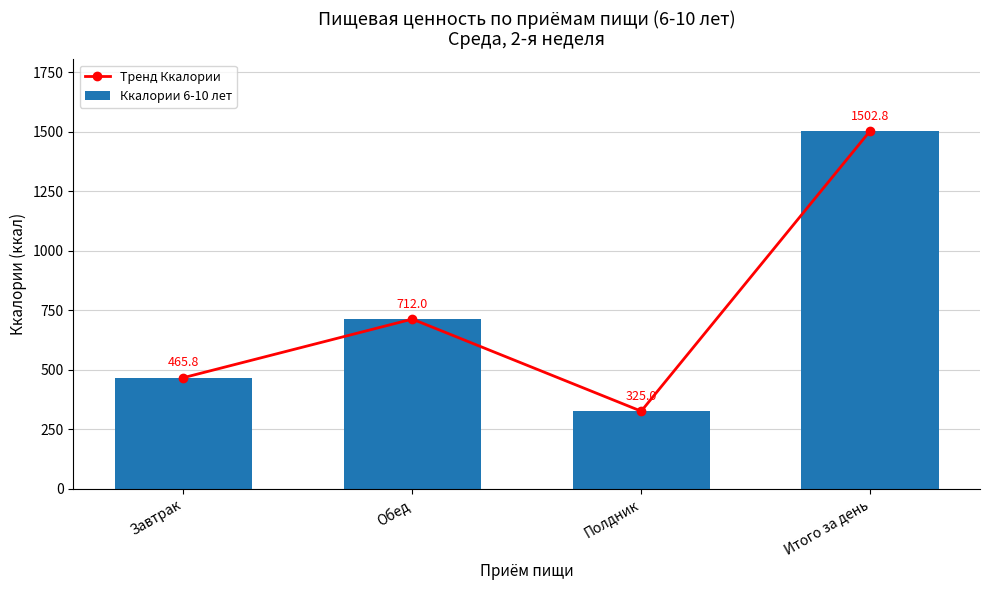

Read the Ккалории 6-10 лет value at Итого за день.

1502.8